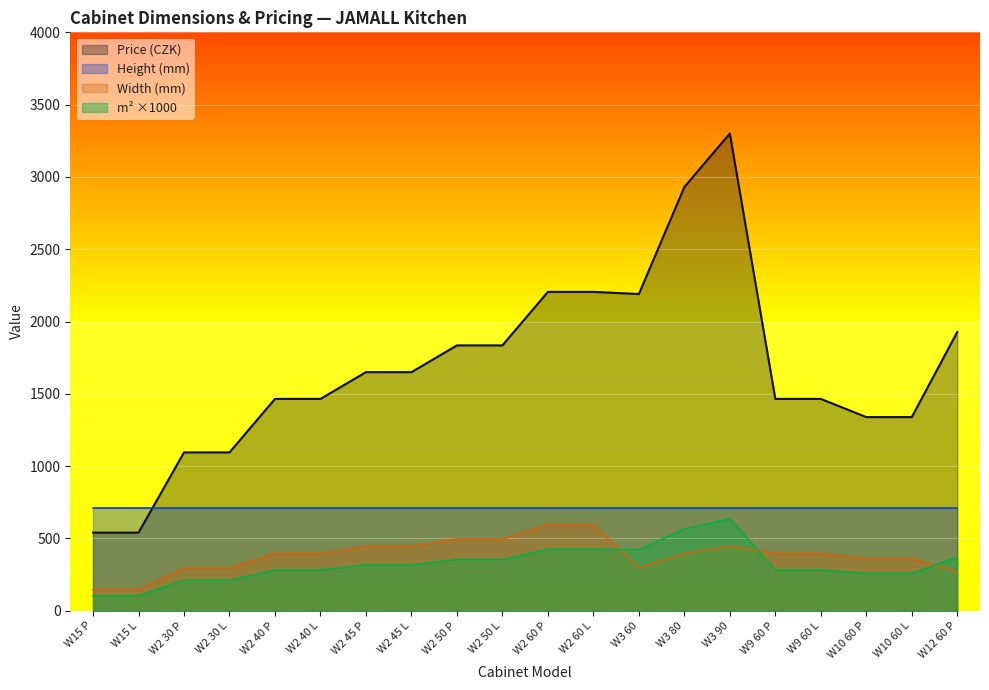

In Price, how many points are lower than both neighbors (excluding endpoints)?

1